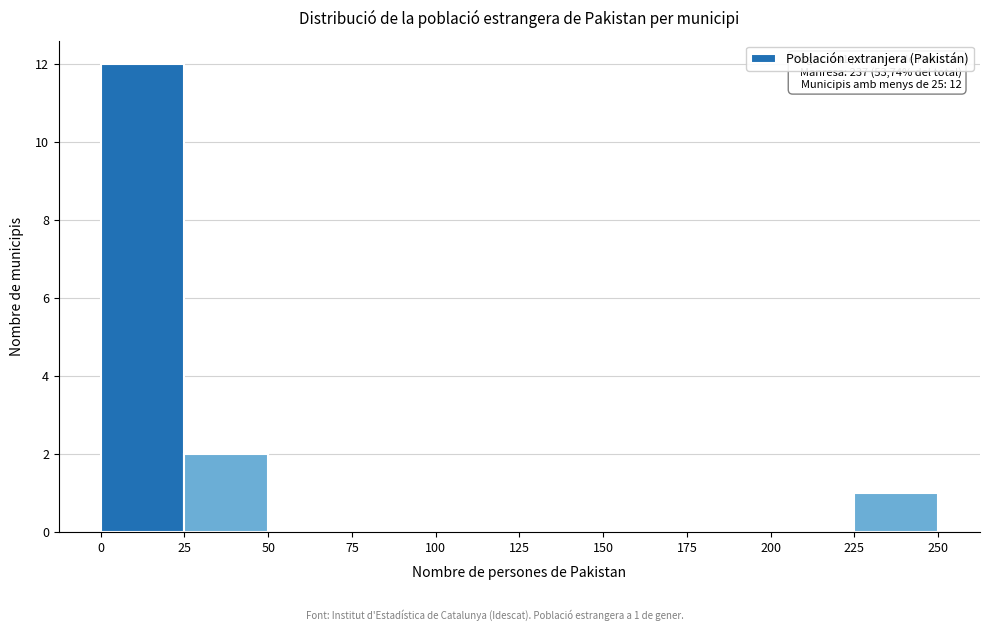

Which range on the x-axis has the tallest bar?

0 to 25